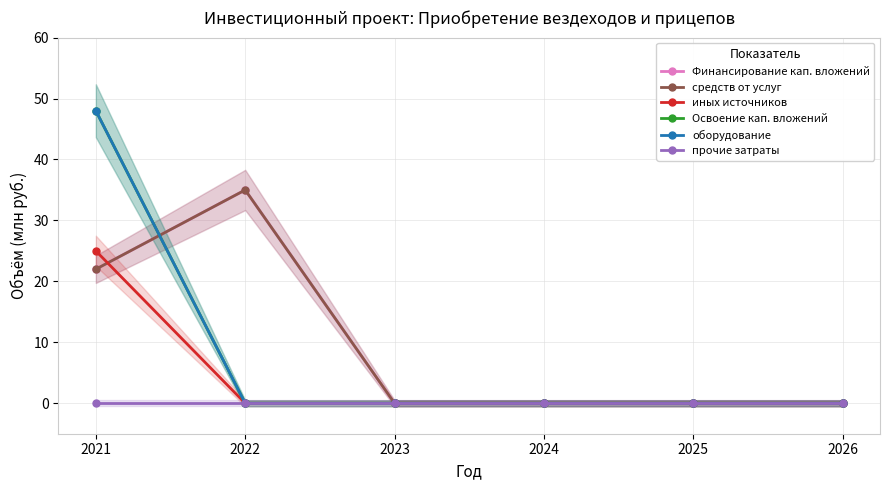

Which series has the largest total across all categories?

Финансирование кап. вложений